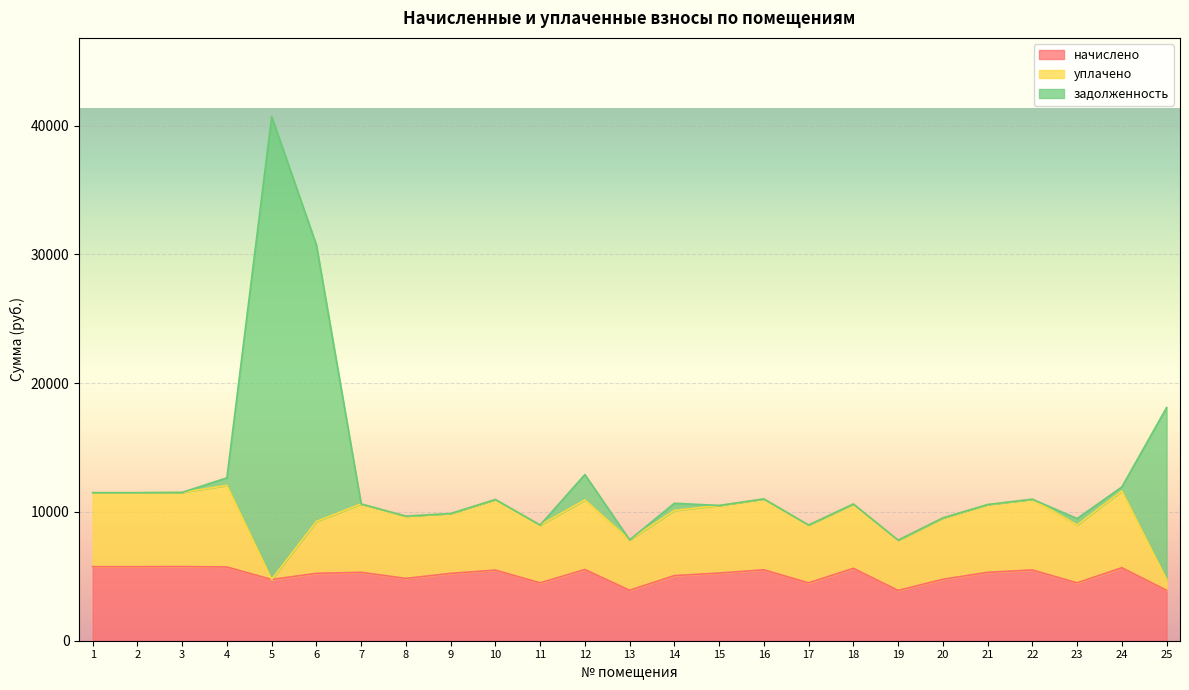

At which category is the sum across all series the highest?

5